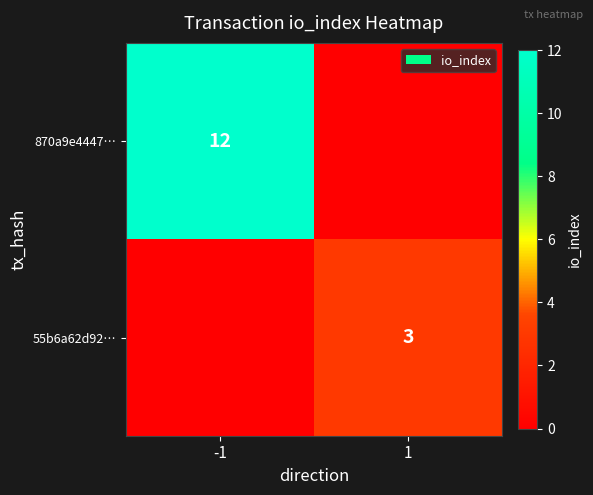

The 55b6a62d92… series shows 2 at 1. True or false?

False